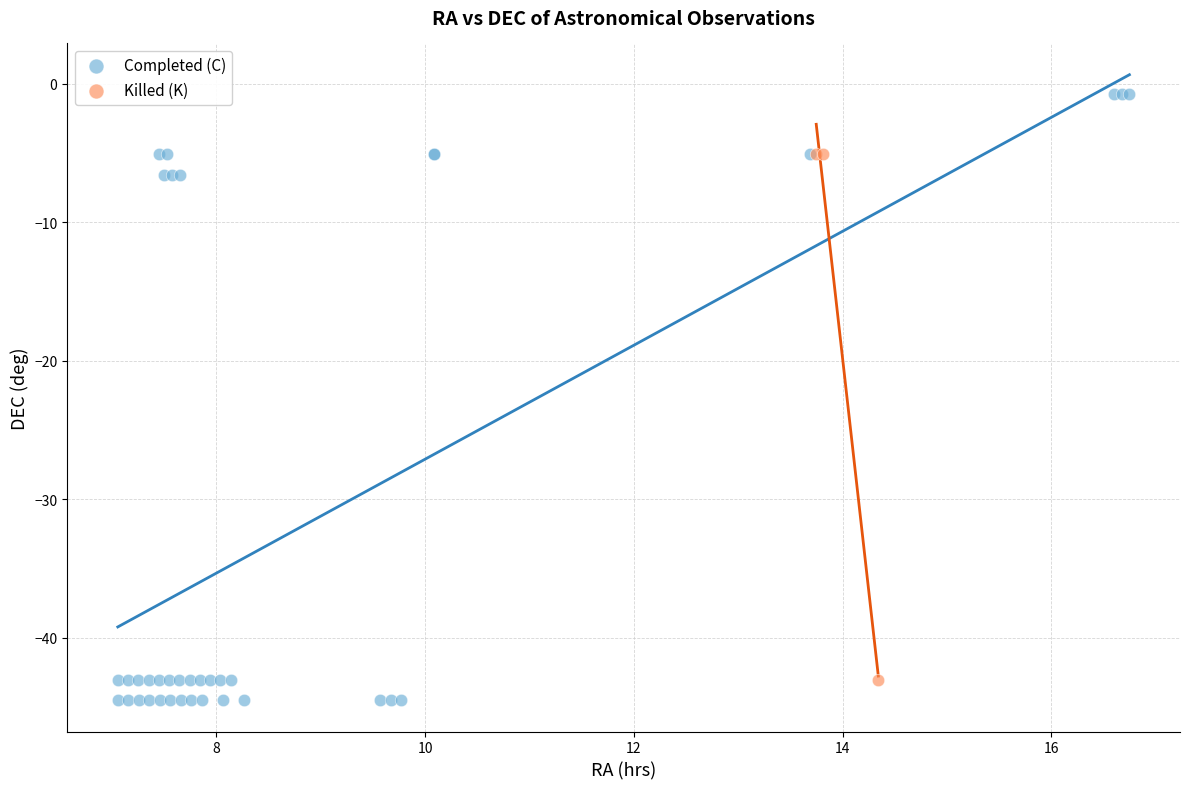

Which series has the widest spread of Y values?

Completed (C)